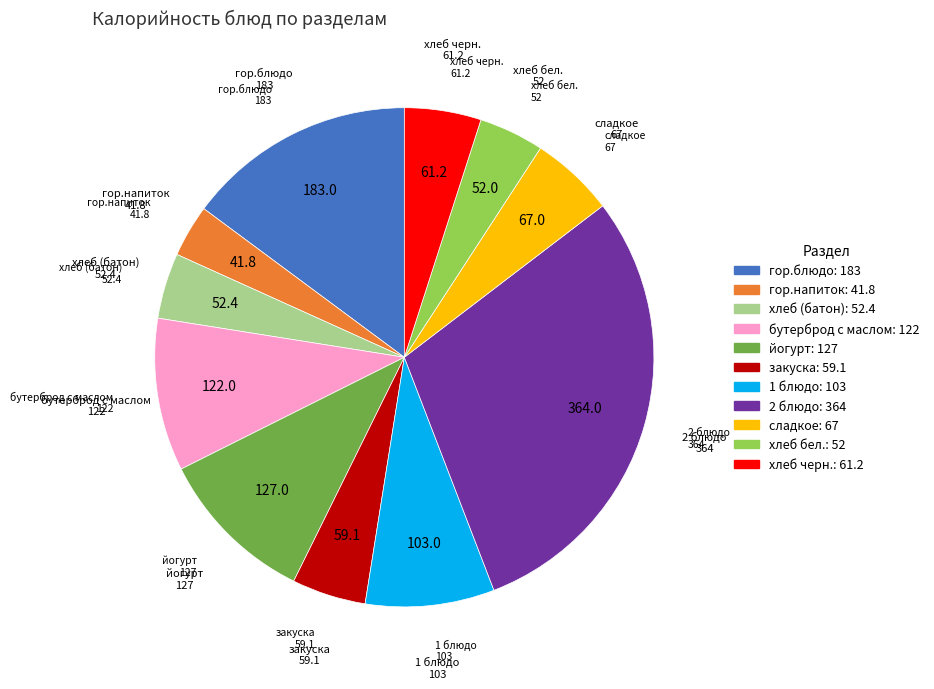

The гор.блюдо slice represents 15% of the pie. True or false?

True